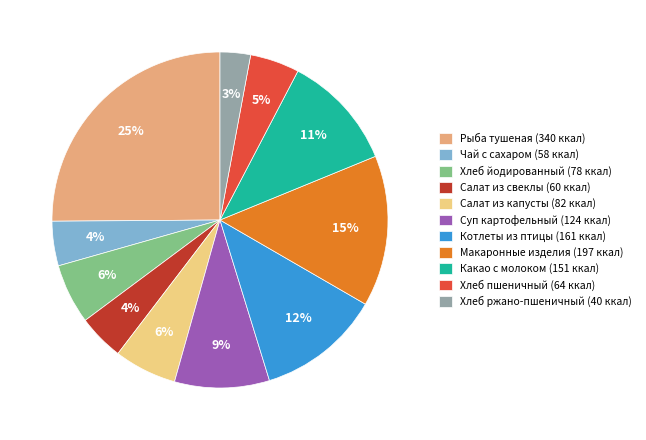

Between Какао с молоком (151 ккал) and Салат из капусты (82 ккал), which is larger?

Какао с молоком (151 ккал)